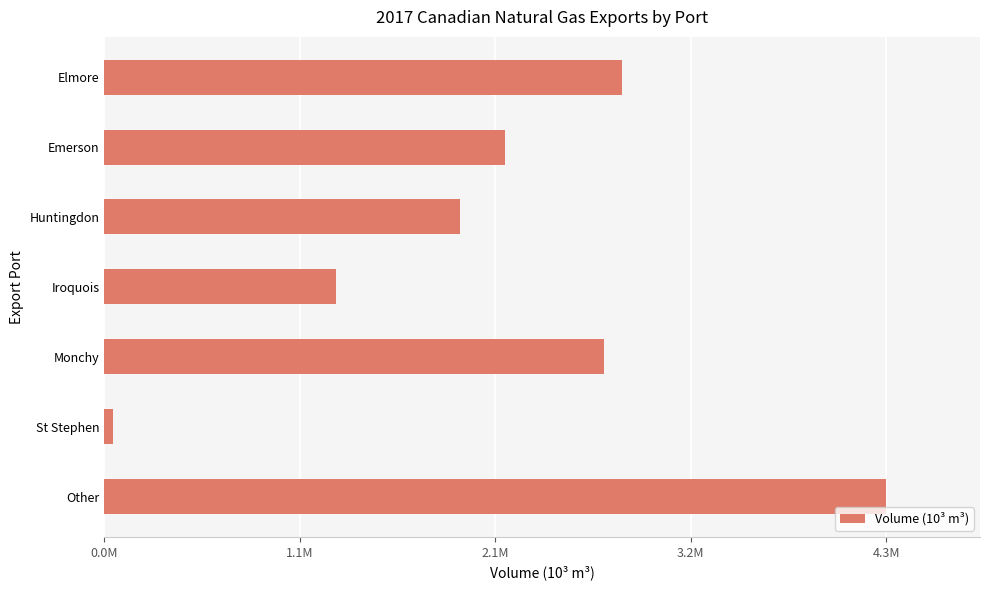

What is the difference between the maximum and minimum values?

4204548.6